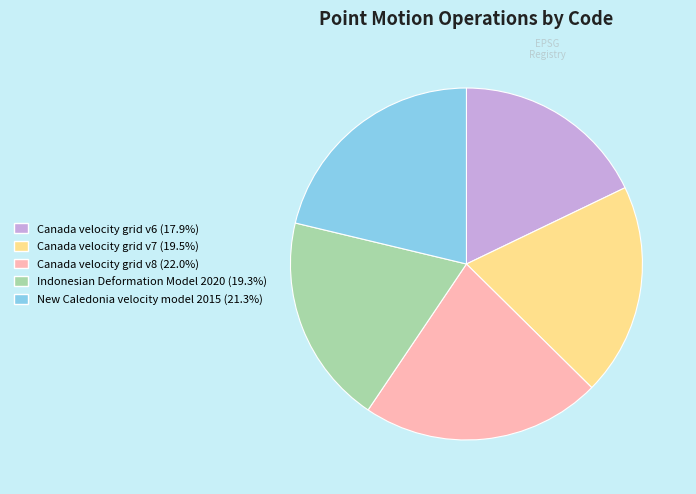

Between Canada velocity grid v6 and Canada velocity grid v7, which is larger?

Canada velocity grid v7